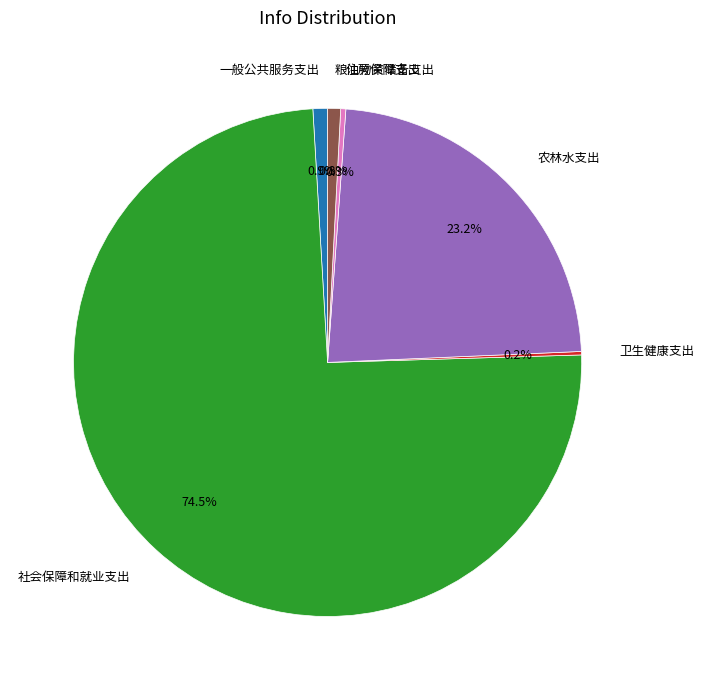

Which category accounts for the majority?

社会保障和就业支出